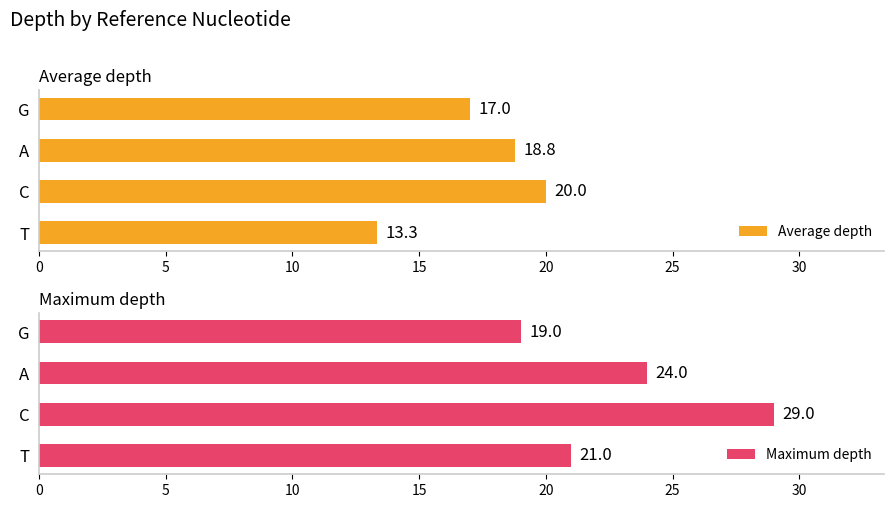

True or false: Average depth has a value of 20.0 at C.

True